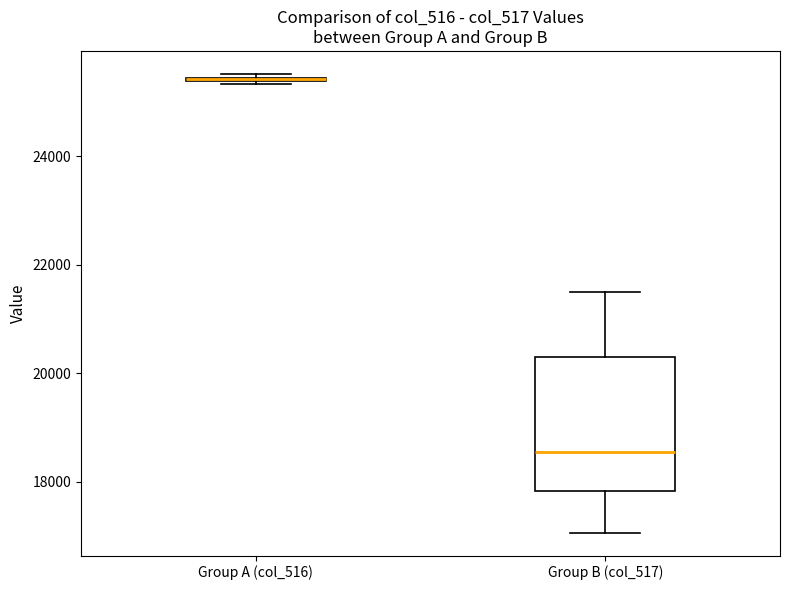

Reading left to right, read every box against the y-axis: the position of its median line, the range the box covers, and the ends of its whiskers. The values are not printed on the chart, so give them approximately, as read against the axis.

Group A (col_516): box collapsed to a line at 25400, whiskers 25400 to 25600
Group B (col_517): median 18600, box 17800 to 20200, whiskers 17000 to 21400